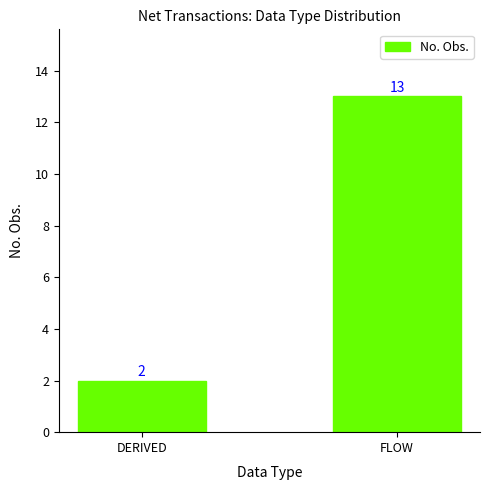

What is the change in value from DERIVED to FLOW?

+11